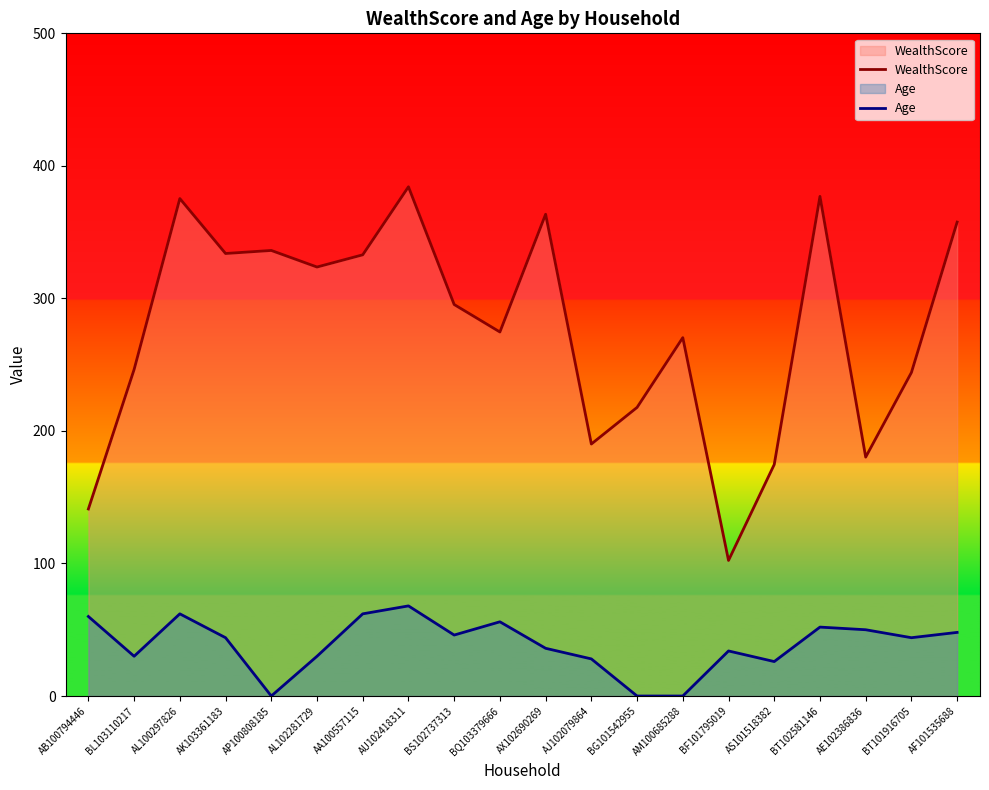

Which series has the largest total across all categories?

WealthScore